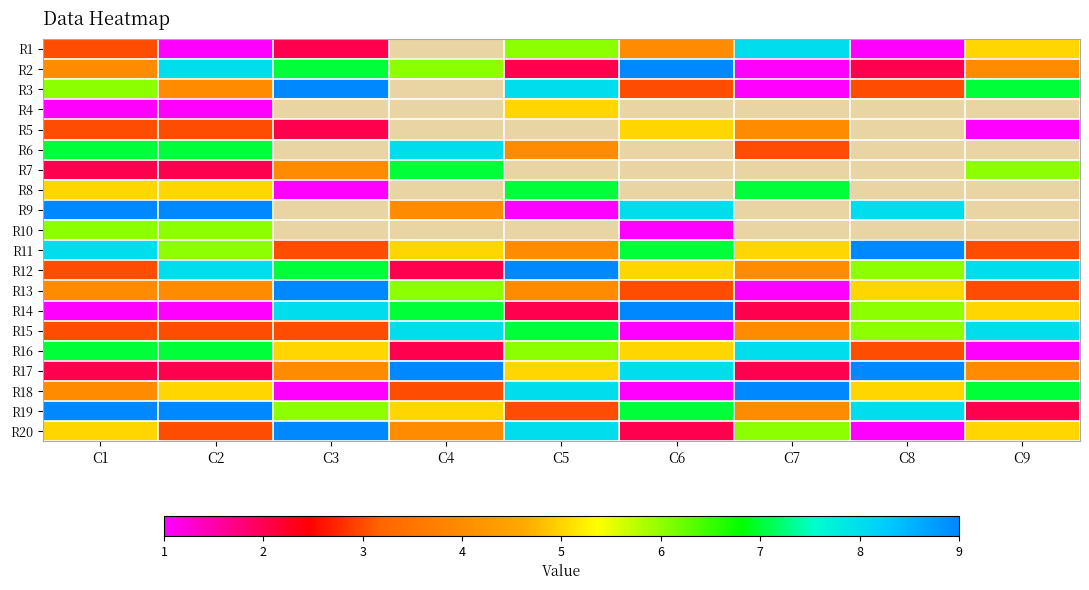

At which label does R16 first exceed 5?

C1